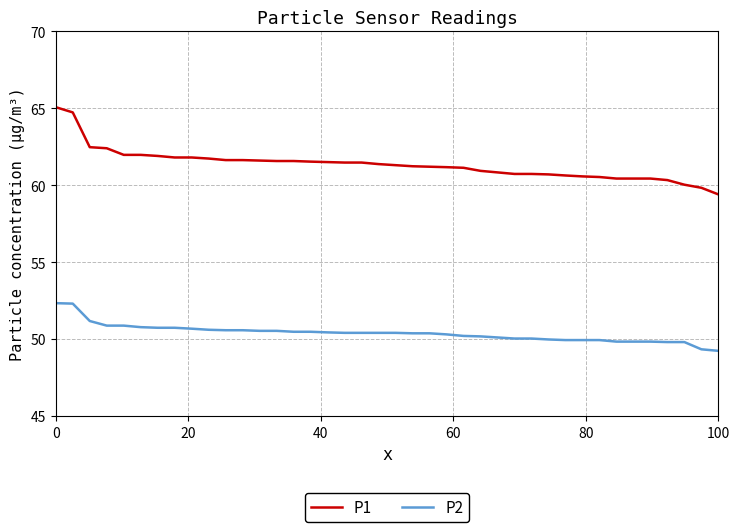

Rank the series by their average value, from highest to lowest.

P1, P2